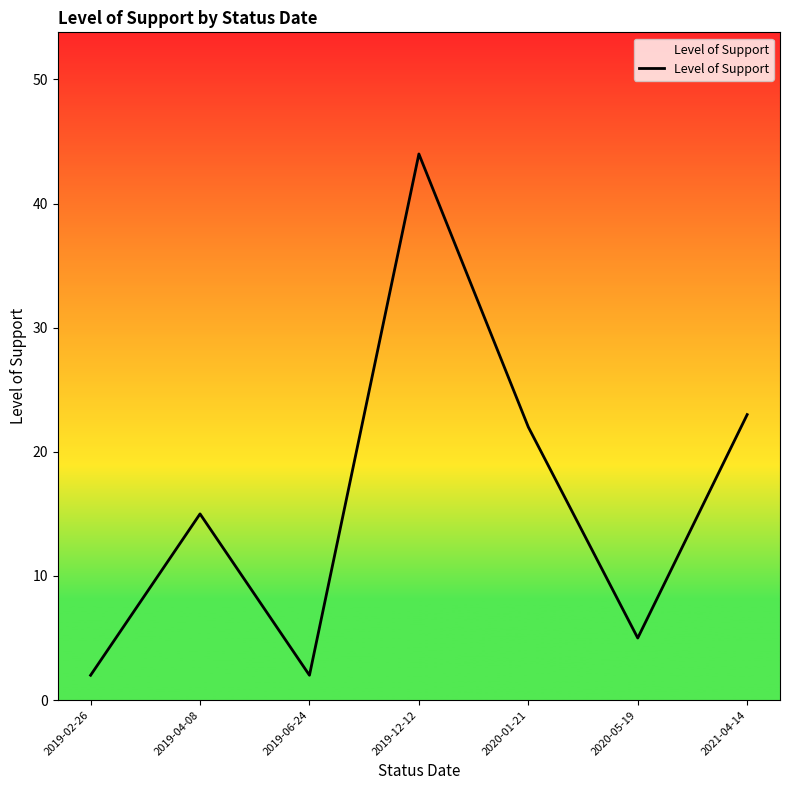

Reading right to left, what are all the values shown in this chart?

23	5	22	44	2	15	2